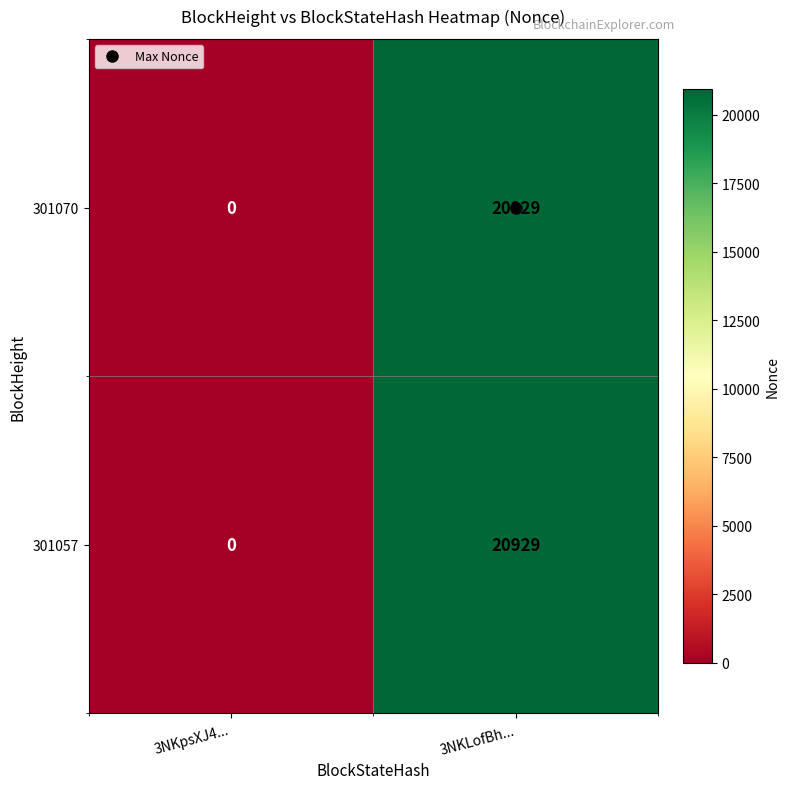

Which category has the lowest value in the 301057 series?

3NKpsXJ4...